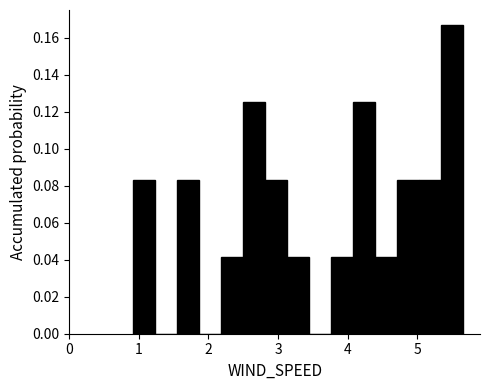

Around what value on the x-axis is the tallest bar? Give the approximate position of its centre, as read against the axis.

5.5